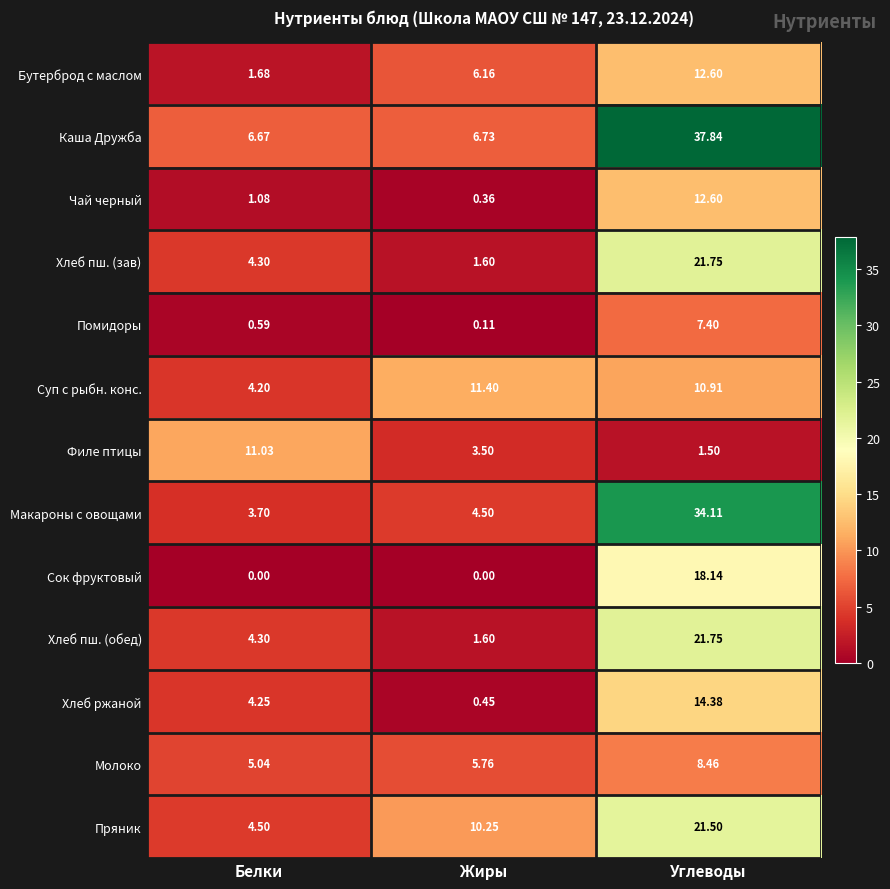

At which label does Макароны с овощами reach its minimum?

Белки